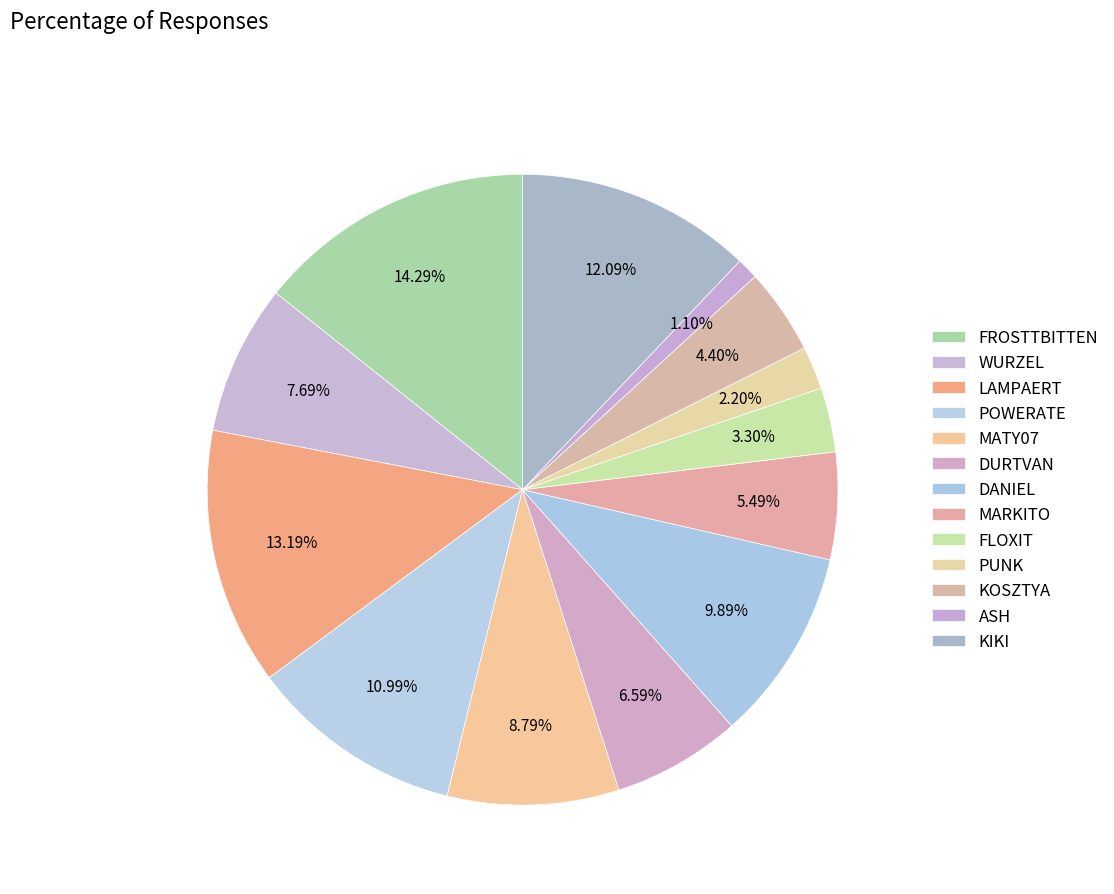

To the nearest percent, what is the difference between the FLOXIT and DANIEL slice percentages?

7%